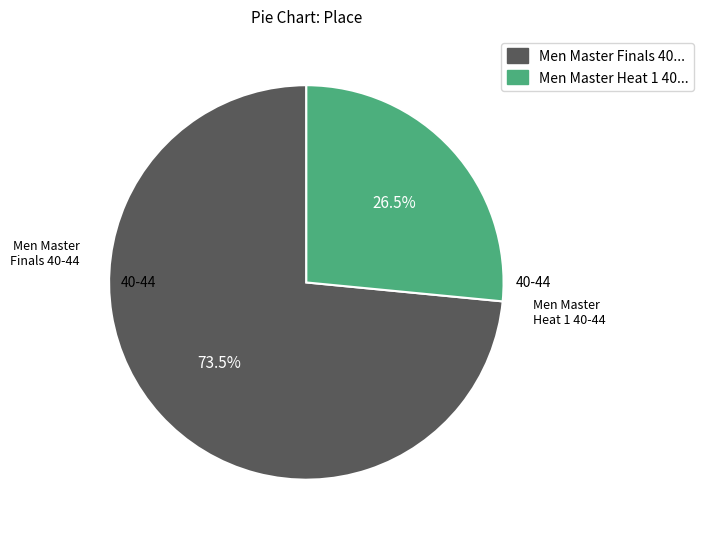

How many slices are in this pie chart?

2